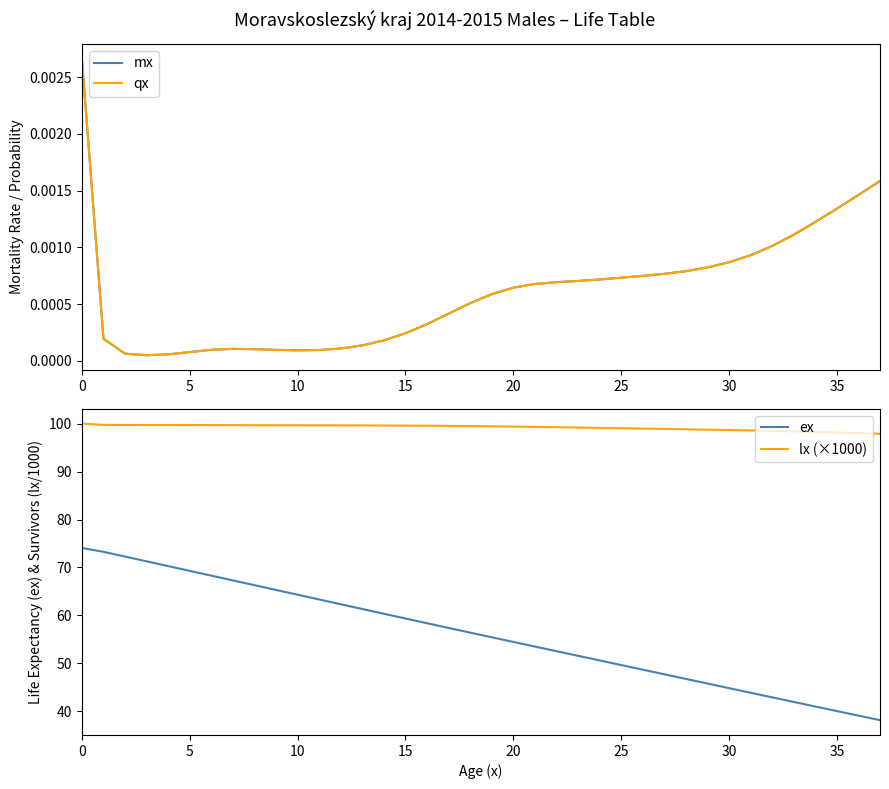

Reading left to right, list all the values displayed in this chart.

mx: 0.0	0.0	0.0	0.0	0.0	0.0	0.0	0.0	0.0	0.0	0.0	0.0	0.0	0.0	0.0	0.0	0.0	0.0	0.0	0.0	0.0	0.0	0.0	0.0	0.0	0.0	0.0	0.0	0.0	0.0	0.0	0.0	0.0	0.0	0.0	0.0	0.0	0.0
qx: 0.0	0.0	0.0	0.0	0.0	0.0	0.0	0.0	0.0	0.0	0.0	0.0	0.0	0.0	0.0	0.0	0.0	0.0	0.0	0.0	0.0	0.0	0.0	0.0	0.0	0.0	0.0	0.0	0.0	0.0	0.0	0.0	0.0	0.0	0.0	0.0	0.0	0.0
ex: 74.1	73.3	72.3	71.3	70.3	69.3	68.3	67.3	66.3	65.3	64.3	63.3	62.3	61.3	60.4	59.4	58.4	57.4	56.4	55.4	54.5	53.5	52.5	51.6	50.6	49.7	48.7	47.7	46.8	45.8	44.8	43.9	42.9	42.0	41.0	40.1	39.1	38.2
lx (×1000): 100.0	99.7	99.7	99.7	99.7	99.7	99.7	99.7	99.7	99.7	99.7	99.6	99.6	99.6	99.6	99.6	99.6	99.5	99.5	99.4	99.4	99.3	99.3	99.2	99.1	99.0	99.0	98.9	98.8	98.7	98.7	98.6	98.5	98.4	98.3	98.2	98.0	97.9